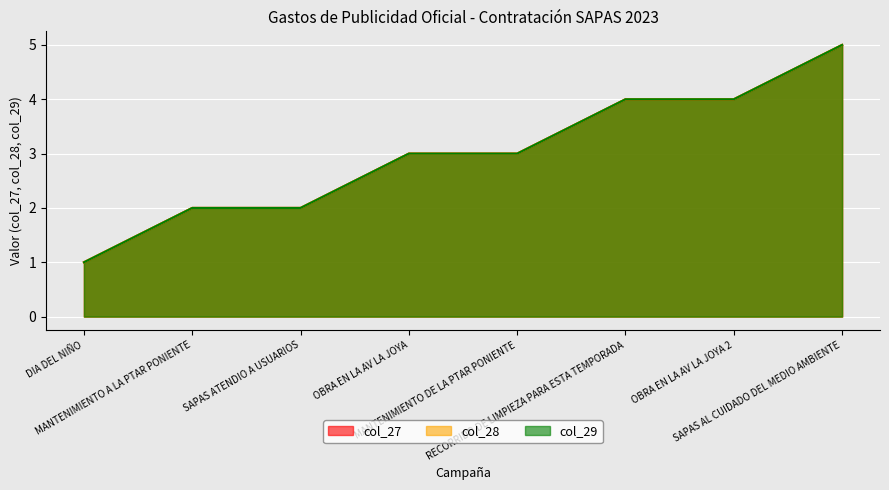

Count the number of data series in this chart.

3